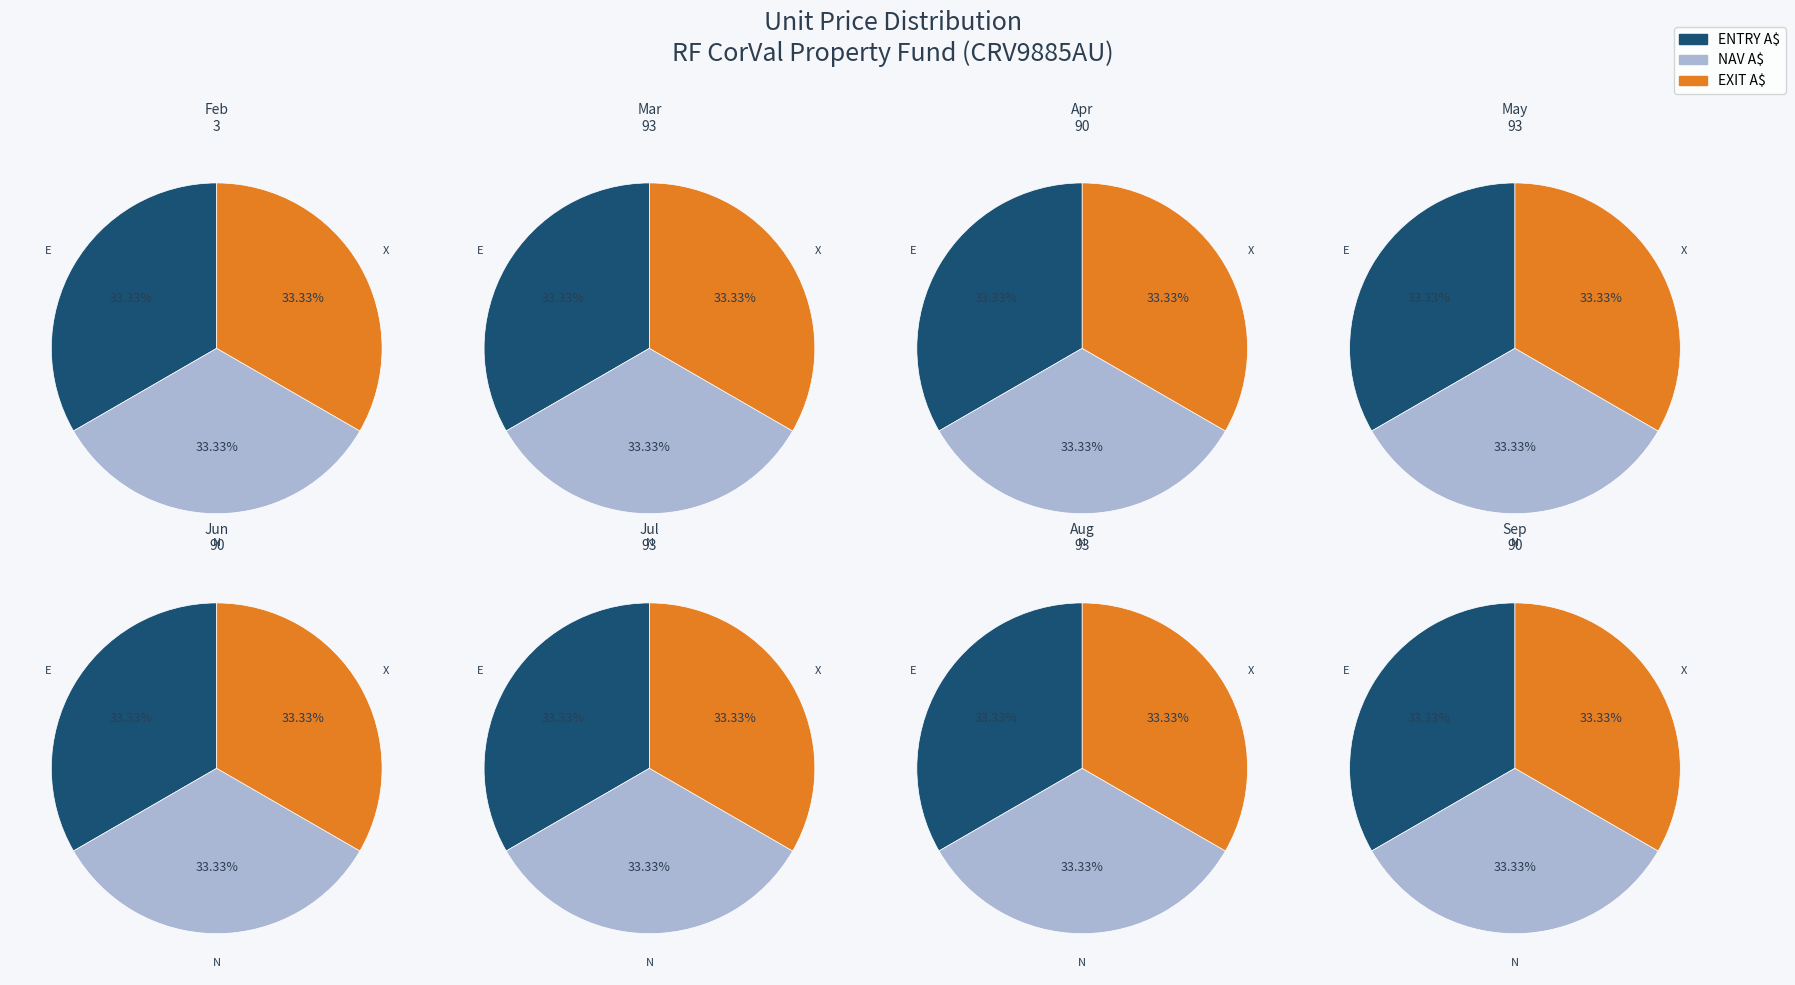

Is it true that 0 is 1% of the pie?

False